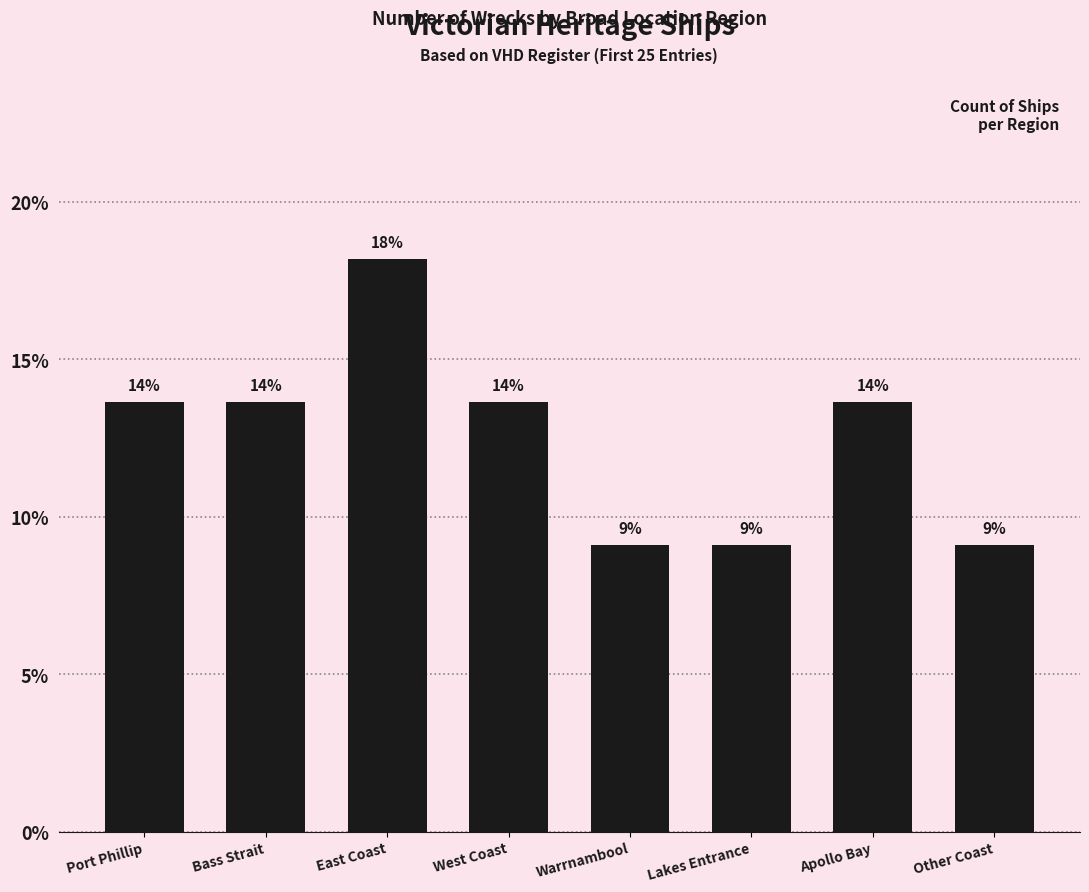

What is the difference between the maximum and minimum values?

9.1